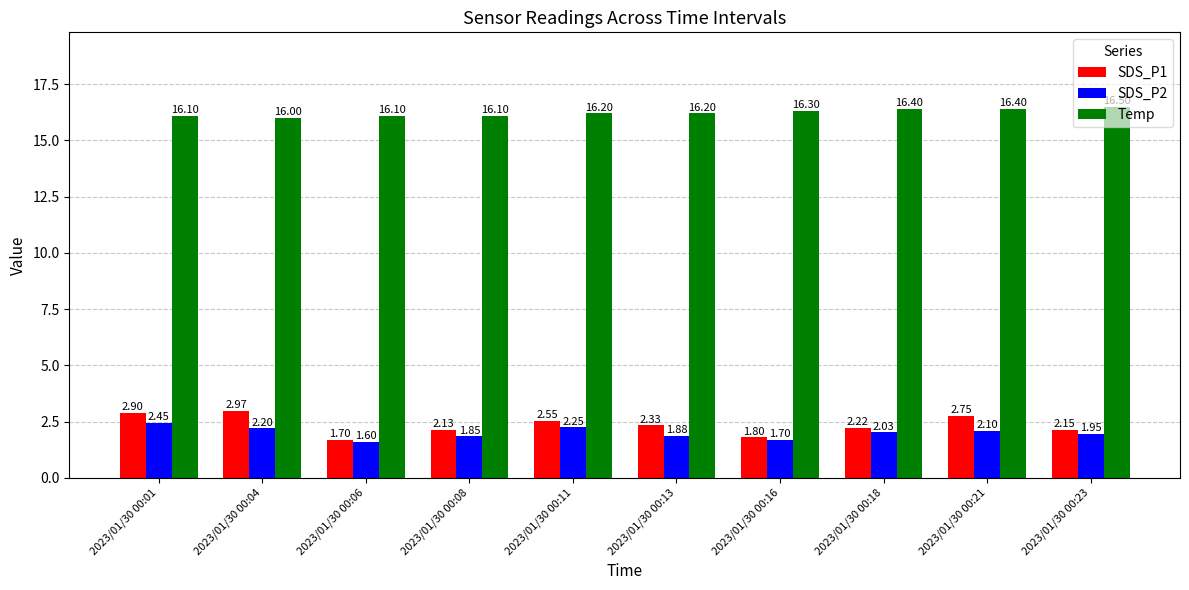

At how many categories does at least one series exceed 14?

10